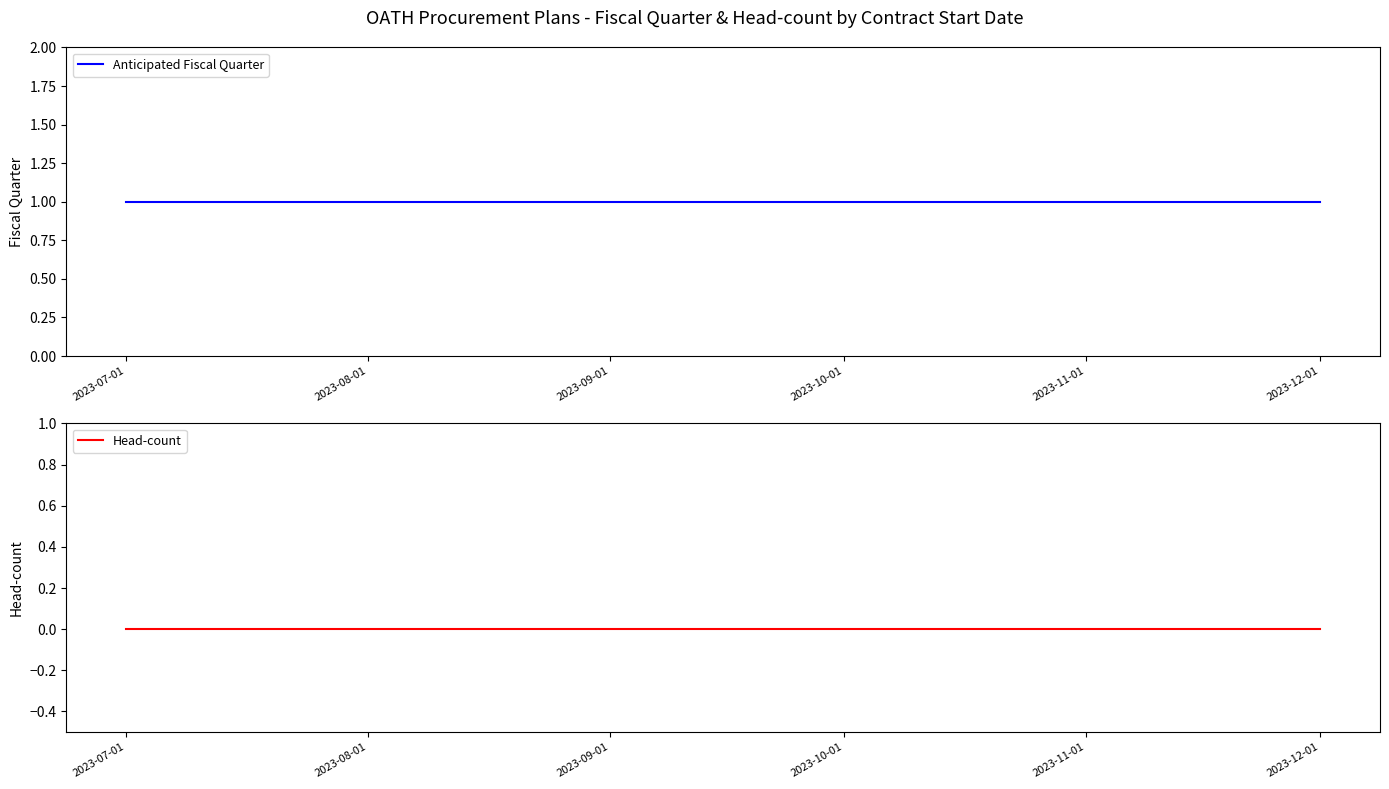

True or false: Anticipated Fiscal Quarter and Head-count cross at least once.

False